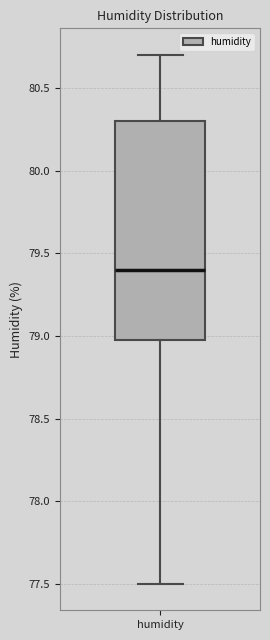

Read this box plot against the y-axis: the position of the median line, the range covered by the box, and the ends of both whiskers. The values are not printed on the chart, so give them approximately, as read against the axis.

median 79.4, box 79.0 to 80.3, whiskers 77.5 to 80.7